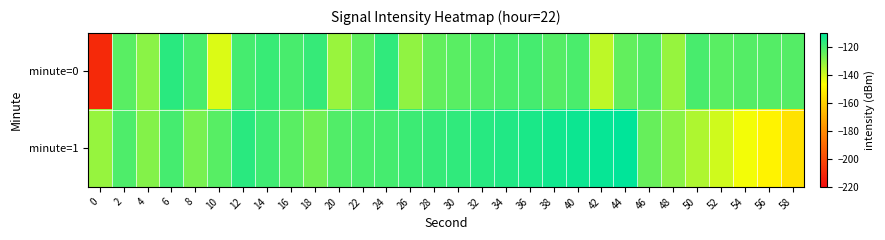

Reading left to right, extract all data points from this chart.

minute=0: 0=-210.8	2=-123.2	4=-130.1	6=-116.4	8=-120.8	10=-141.6	12=-119.9	14=-118.3	16=-120.6	18=-117.8	20=-132.2	22=-124.0	24=-116.9	26=-130.6	28=-124.5	30=-123.0	32=-121.7	34=-121.1	36=-119.9	38=-122.1	40=-120.9	42=-137.2	44=-124.6	46=-122.3	48=-131.6	50=-120.4	52=-123.2	54=-122.4	56=-122.2	58=-122.4
minute=1: 0=-131.7	2=-121.4	4=-129.2	6=-120.0	8=-127.2	10=-122.6	12=-116.3	14=-119.3	16=-122.9	18=-126.5	20=-122.0	22=-121.0	24=-120.0	26=-119.0	28=-118.0	30=-117.0	32=-116.0	34=-115.0	36=-114.0	38=-113.0	40=-112.0	42=-111.0	44=-110.0	46=-125.0	48=-130.0	50=-135.0	52=-140.0	54=-145.0	56=-150.0	58=-155.0